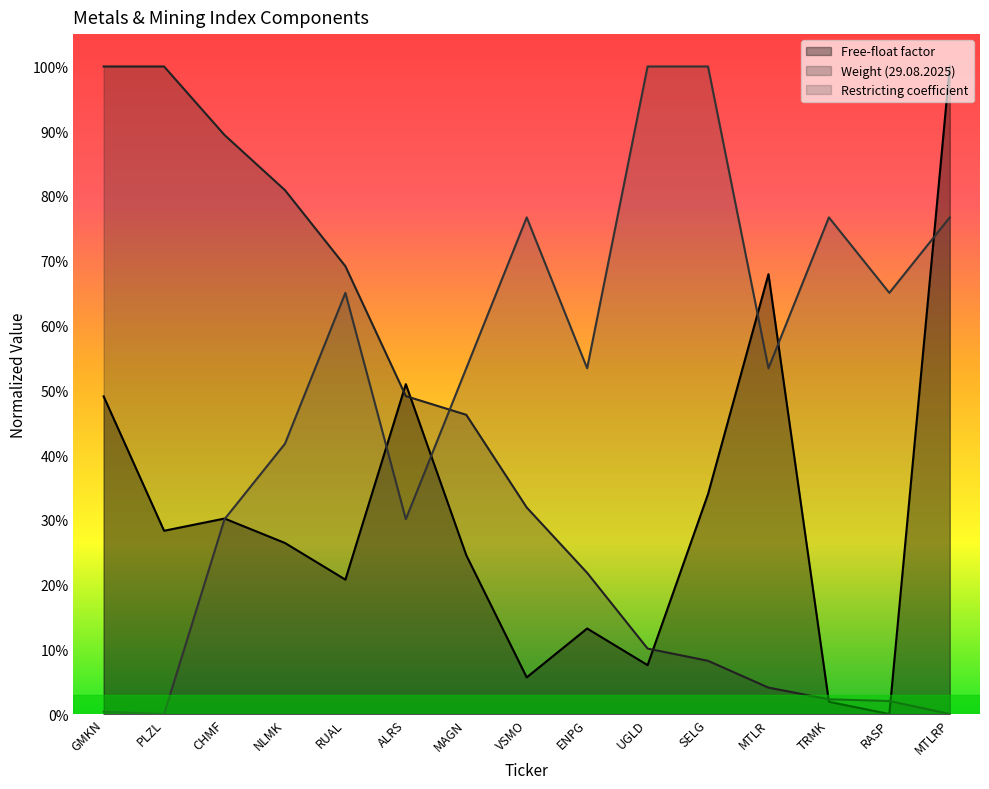

What is the maximum value shown in the chart?

1.0